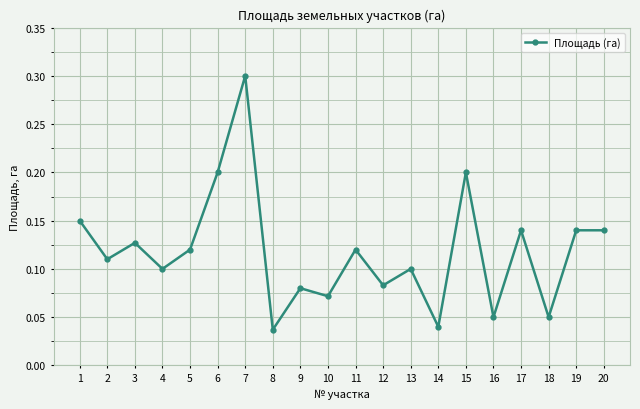

At which label is the value closest to 0?

8